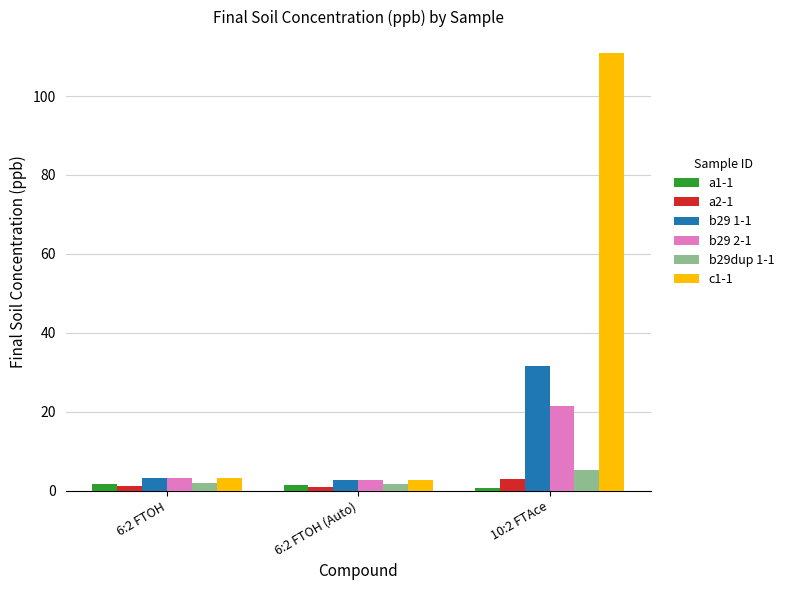

What is the label of the 2nd bar from the left?

6:2 FTOH (Auto)